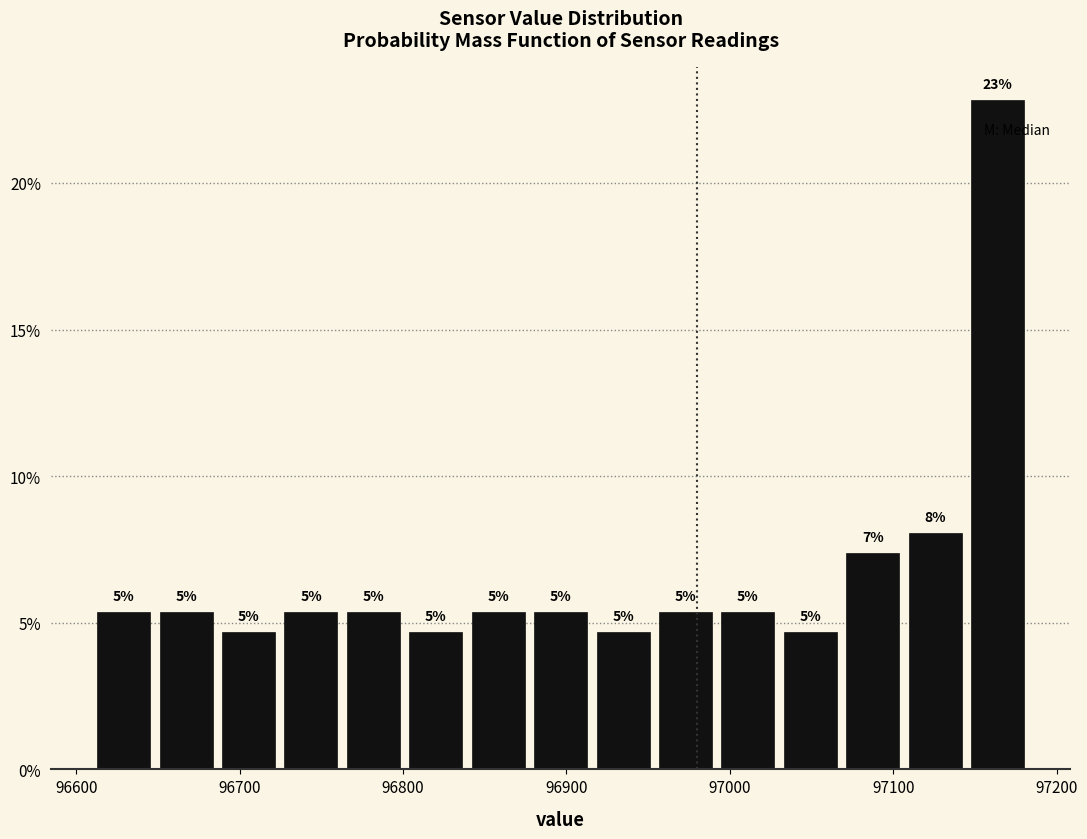

Around what value on the x-axis is the tallest bar? Give the approximate position of its centre, as read against the axis.

97160